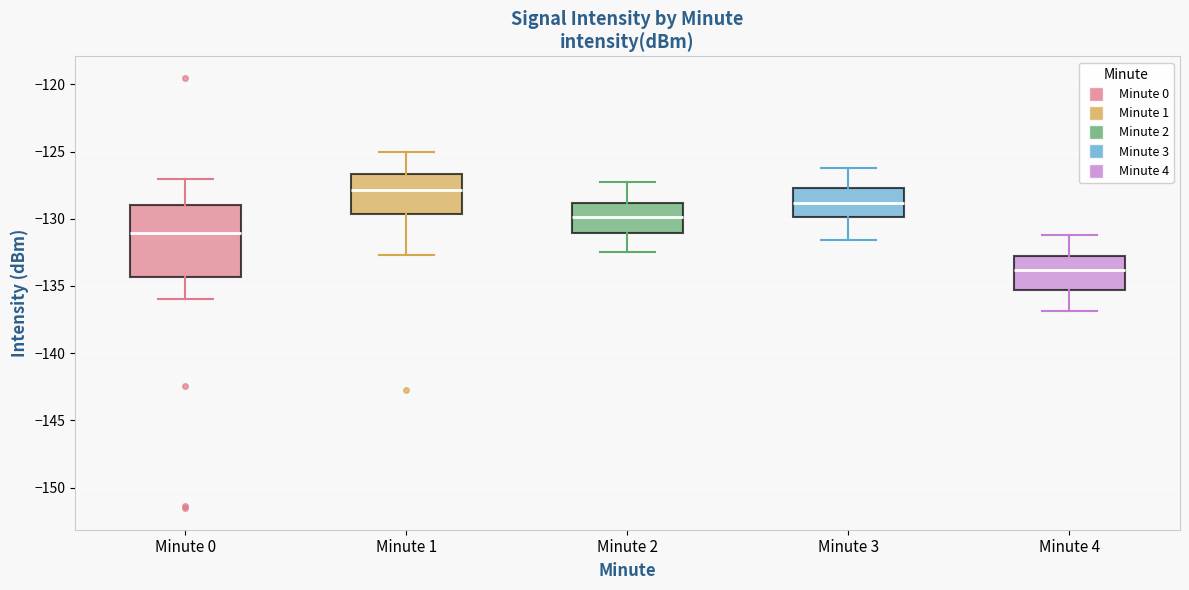

Reading left to right, read every box against the y-axis: the position of its median line, the range the box covers, and the ends of its whiskers. The values are not printed on the chart, so give them approximately, as read against the axis.

Minute 0: median -131.0, box -134.5 to -129.0, whiskers -136.0 to -127.0
Minute 1: median -128.0, box -129.5 to -126.5, whiskers -132.5 to -125.0
Minute 2: median -130.0, box -131.0 to -129.0, whiskers -132.5 to -127.5
Minute 3: median -129.0, box -130.0 to -127.5, whiskers -131.5 to -126.0
Minute 4: median -134.0, box -135.5 to -133.0, whiskers -137.0 to -131.0